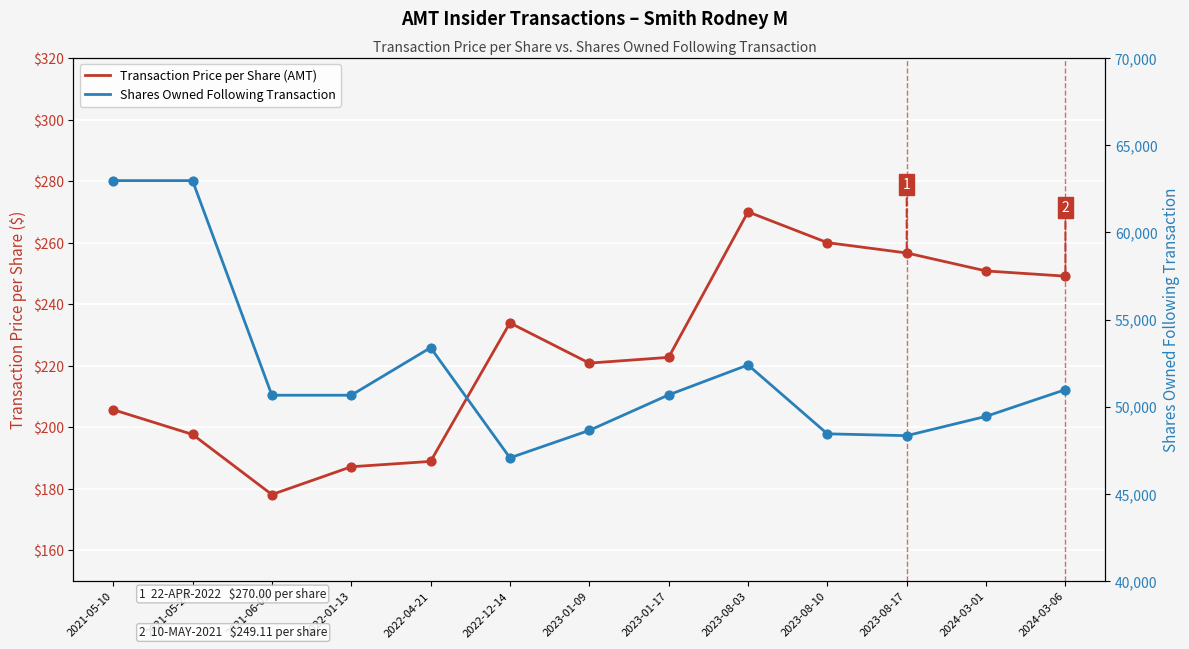

Which series reaches the maximum Y coordinate?

Shares Owned Following Transaction